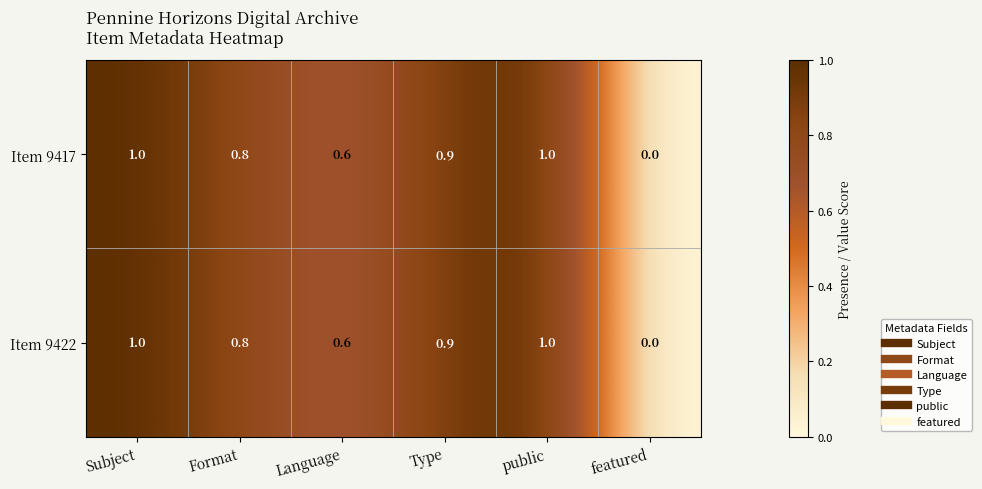

At which label does Item 9417 reach its minimum?

featured